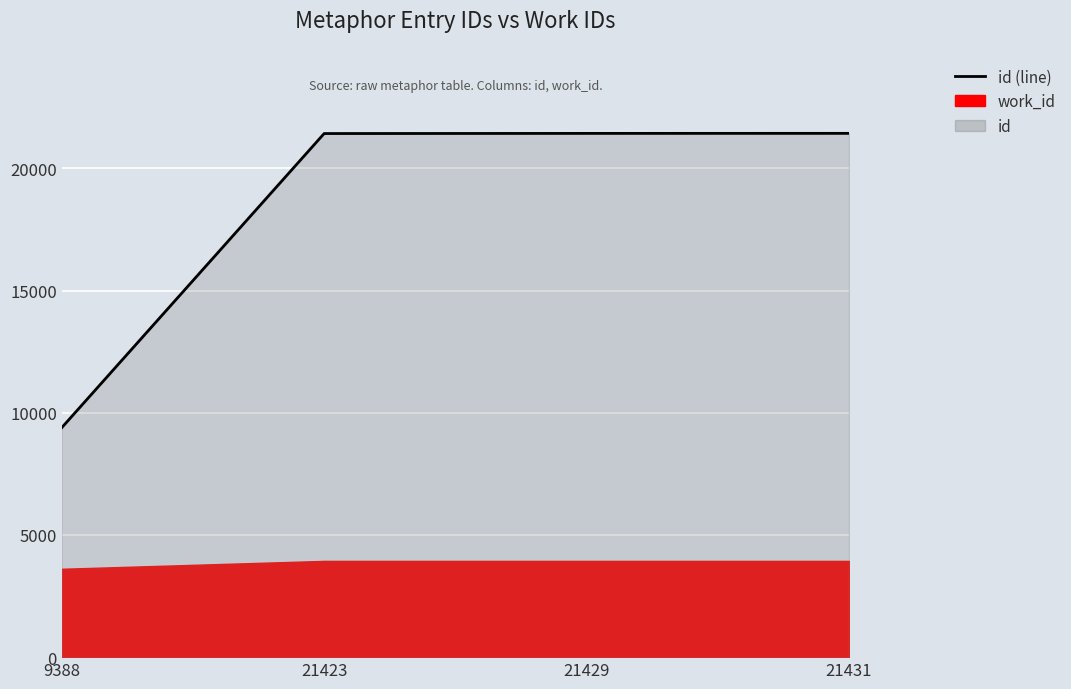

Between 21429 and 21431, which is larger?

21431